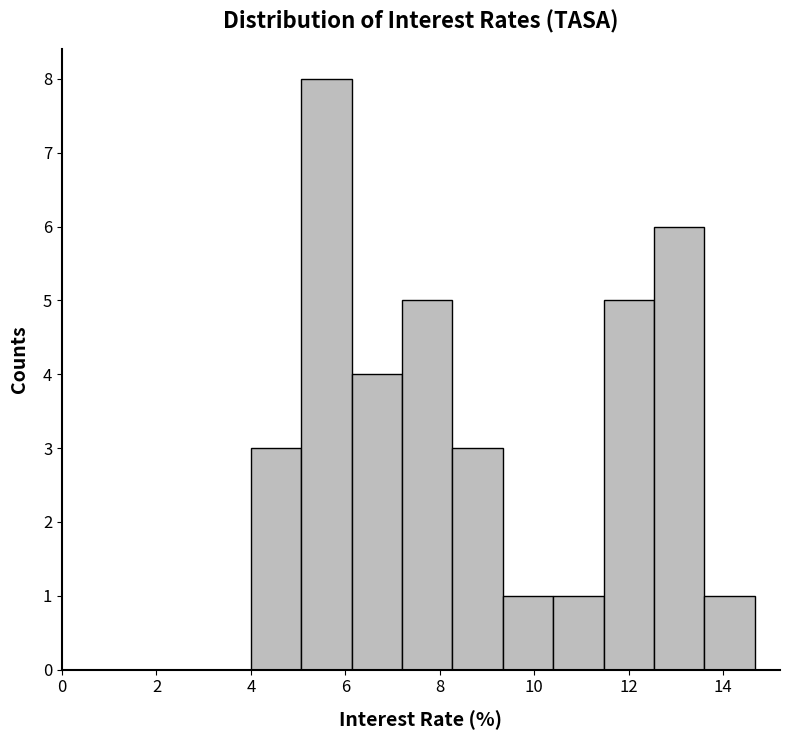

Reading left to right, transcribe this chart: for each bar, give the range it covers on the x-axis and its height. Neither the bar edges nor the heights are printed on the chart, so give them approximately, as read against the axes.

4.0 to 5.0: 3
5.0 to 6.2: 8
6.2 to 7.2: 4
7.2 to 8.2: 5
8.2 to 9.4: 3
9.4 to 10.4: 1
10.4 to 11.4: 1
11.4 to 12.6: 5
12.6 to 13.6: 6
13.6 to 14.6: 1